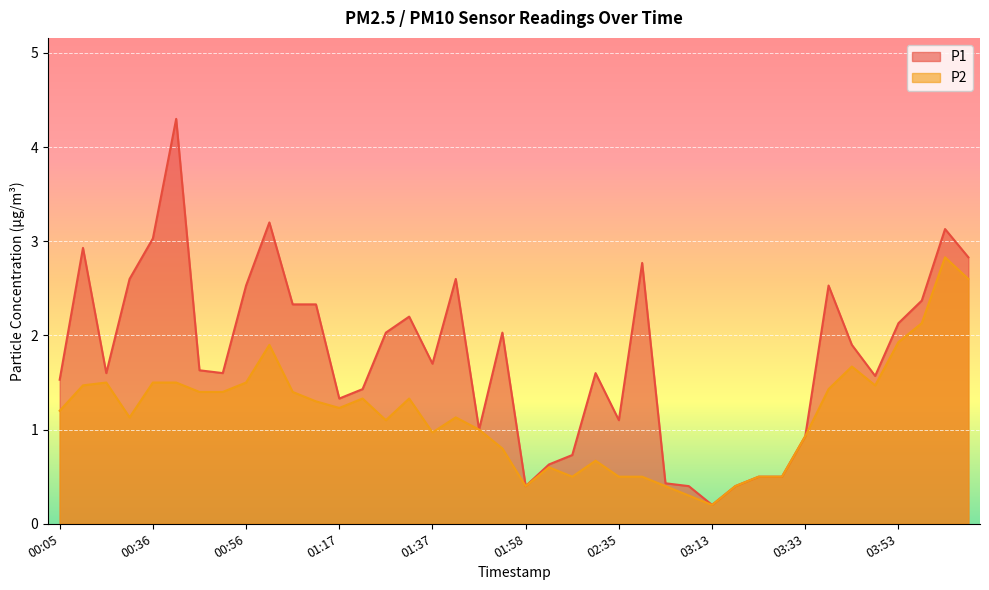

True or false: P1 and P2 cross at least once.

False